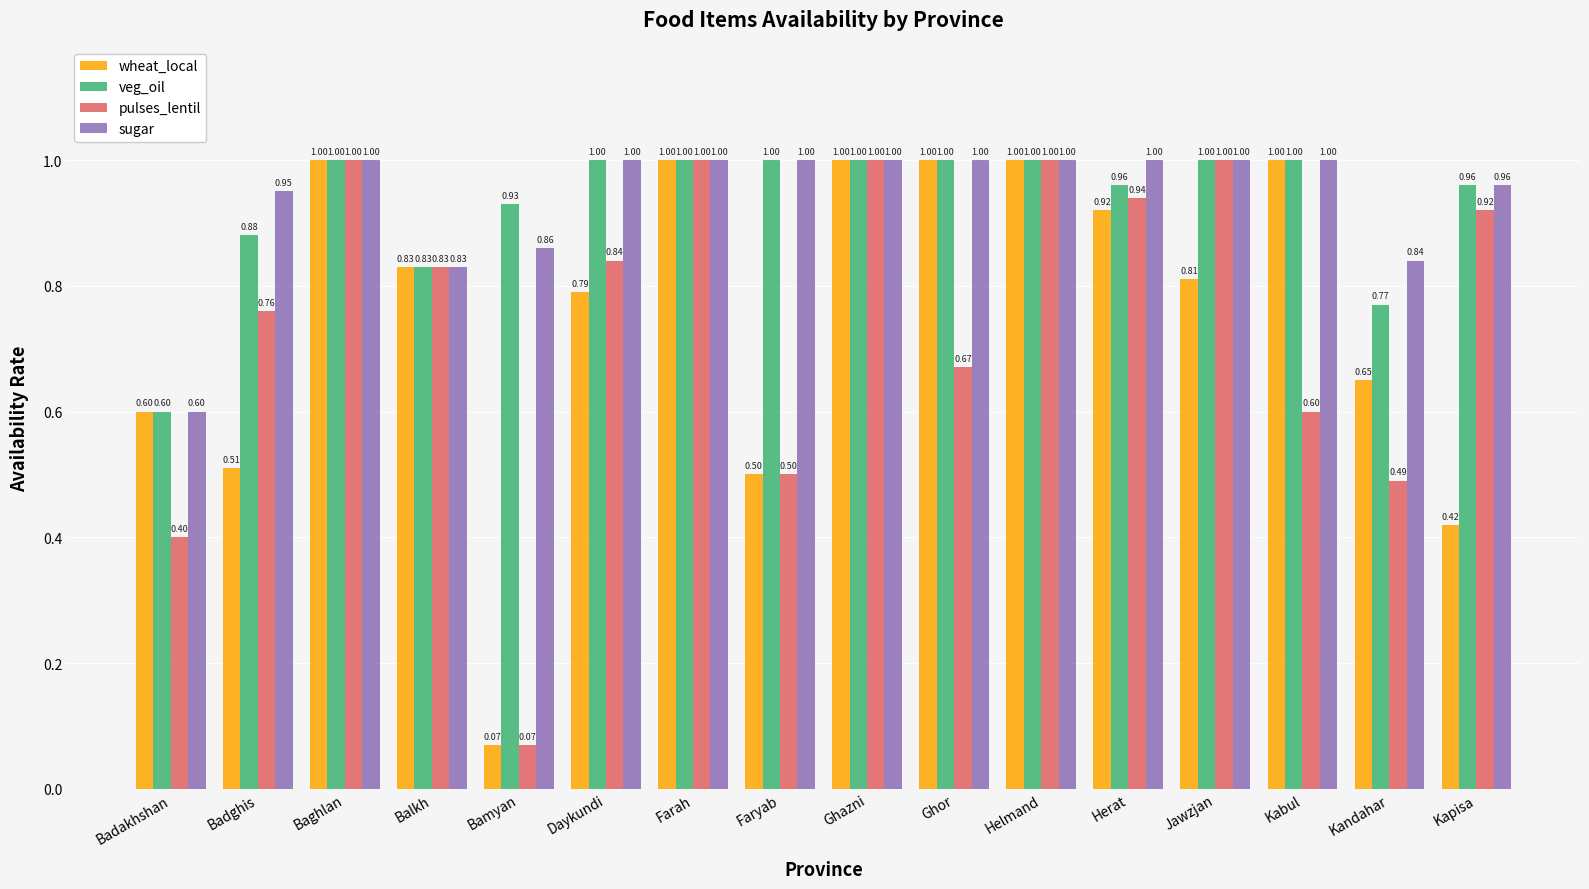

What is the sum of all pulses_lentil values?

12.0